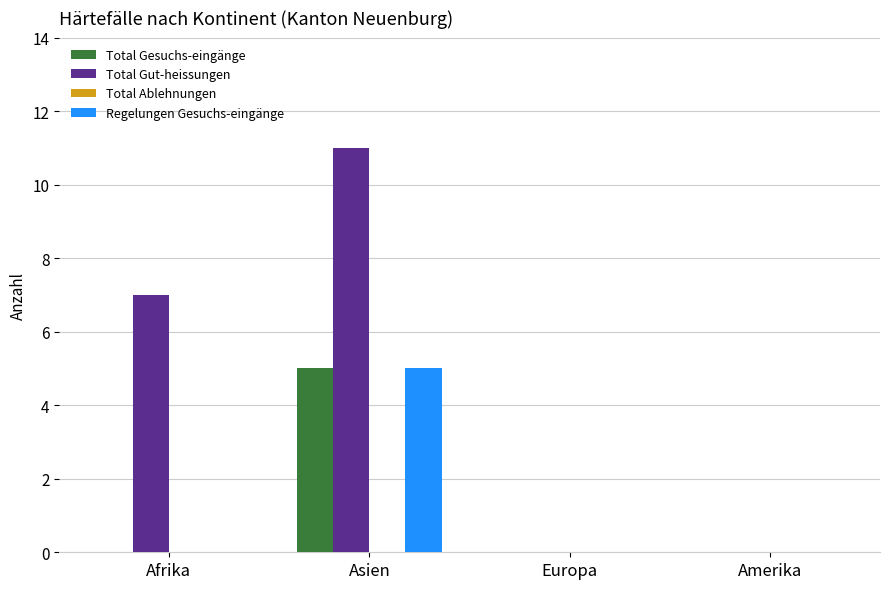

What value does the Regelungen Gesuchs-eingänge series have at Asien?

5